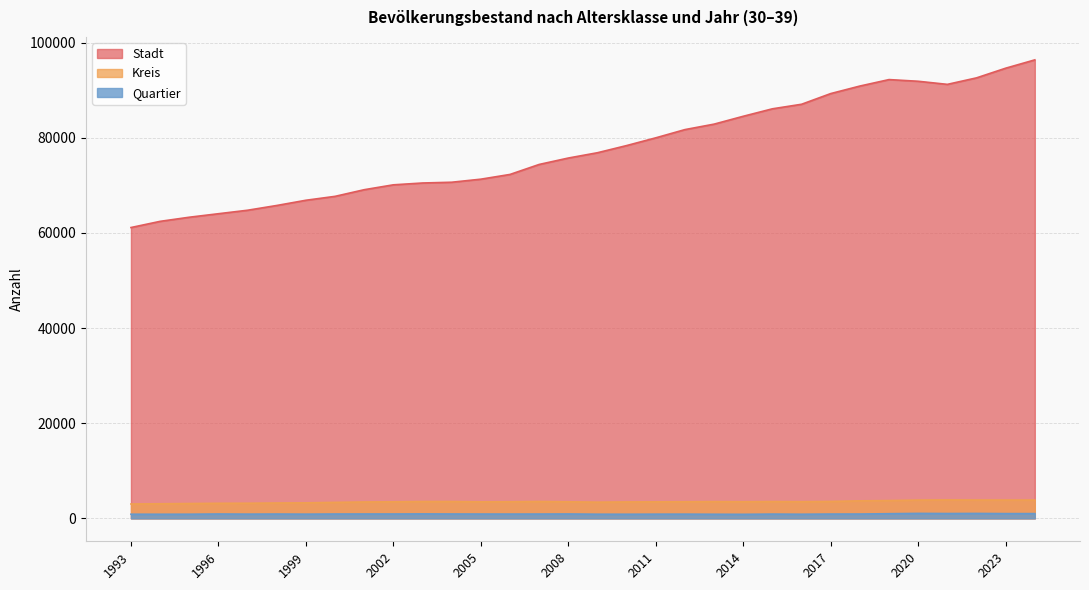

Does the chart have visible grid lines?

Yes